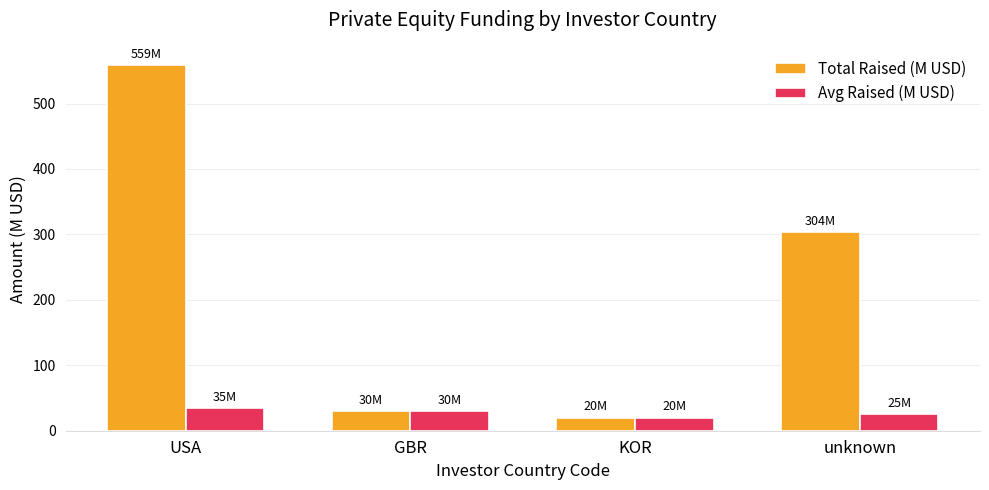

Which series has the largest total across all categories?

Total Raised (M USD)